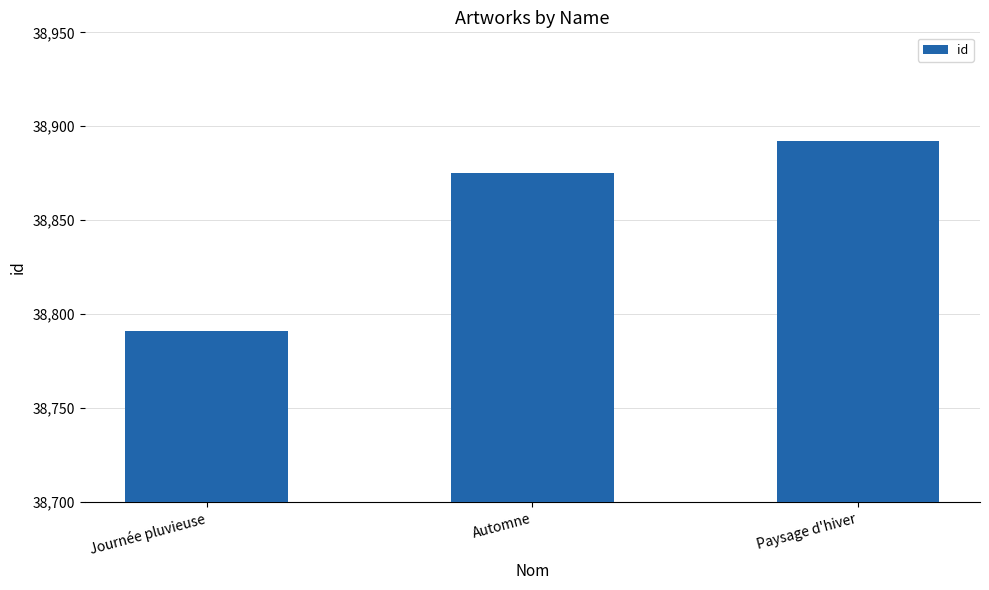

What is the sum of all values?

116558